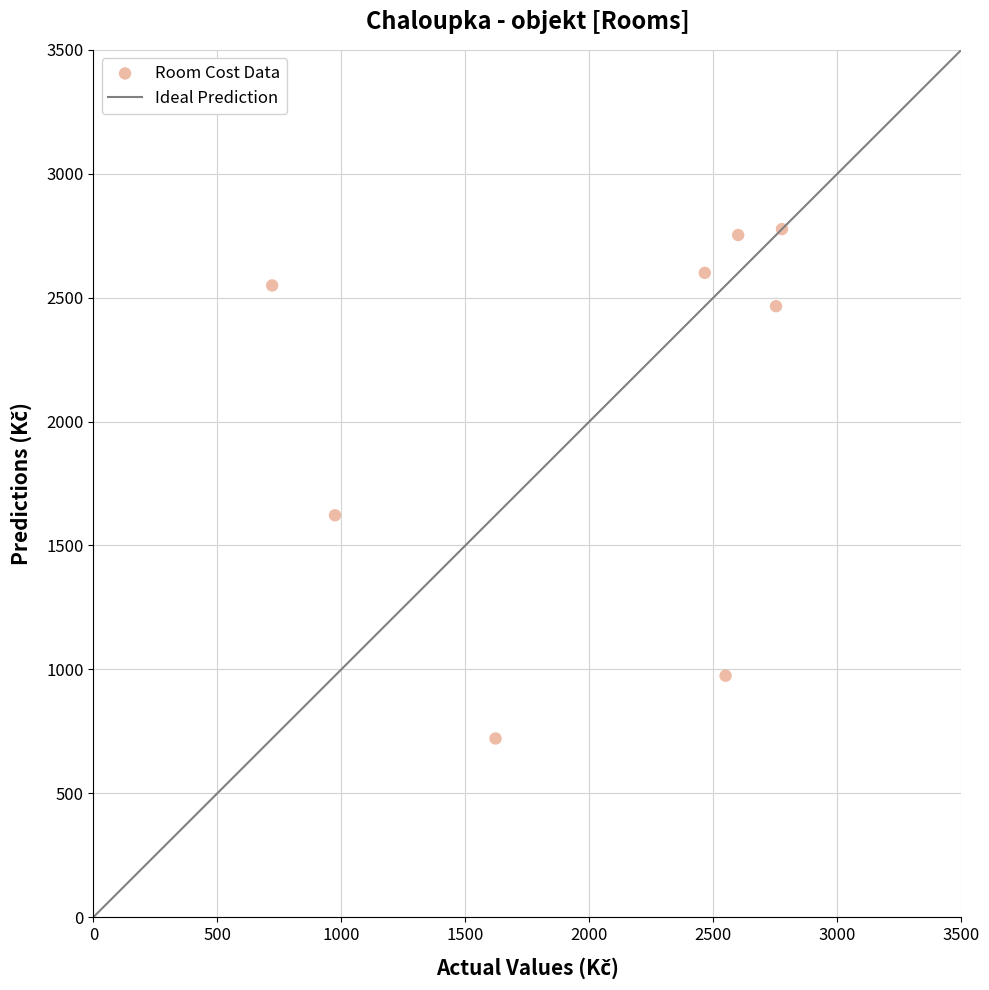

What Y value in the scatter plot is closest to 1748?

1621.7